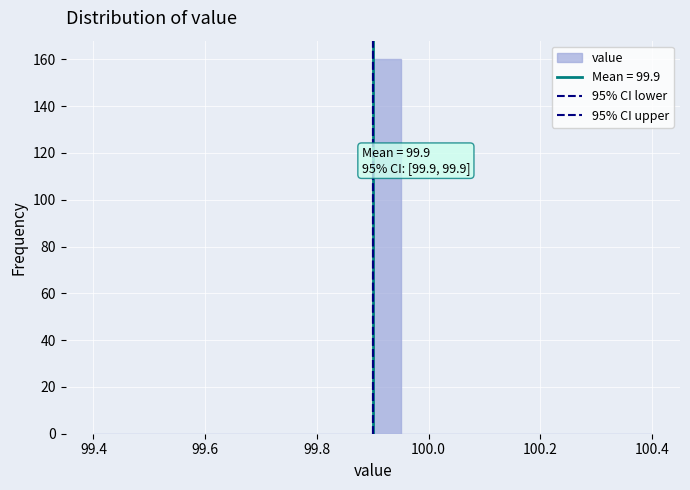

Read against the x-axis, roughly where is the centre of the tallest bar?

99.92